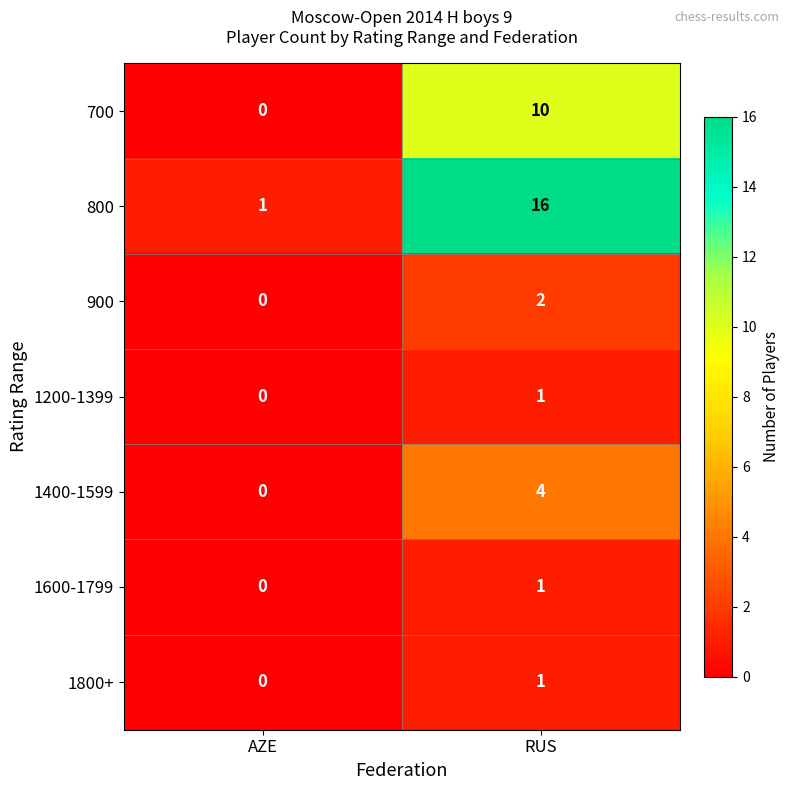

Reading left to right, what are all the values shown in this chart?

700: 0	10
800: 1	16
900: 0	2
1200-1399: 0	1
1400-1599: 0	4
1600-1799: 0	1
1800+: 0	1